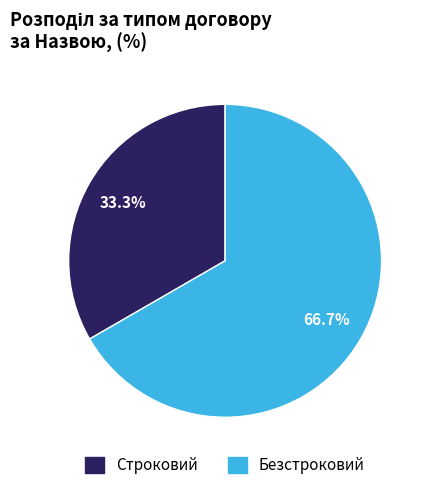

Approximately how many times larger is the value at Безстроковий compared to Строковий?

2.0